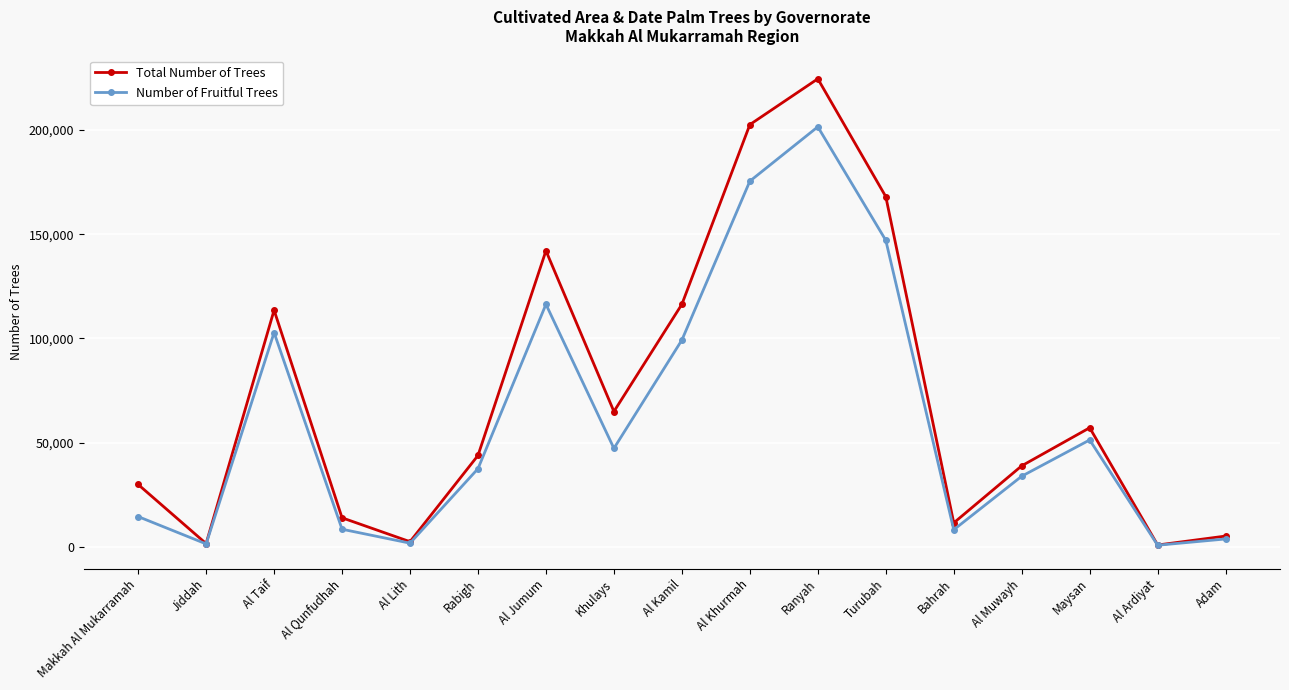

What are all the series names shown in the legend?

Total Number of Trees, Number of Fruitful Trees